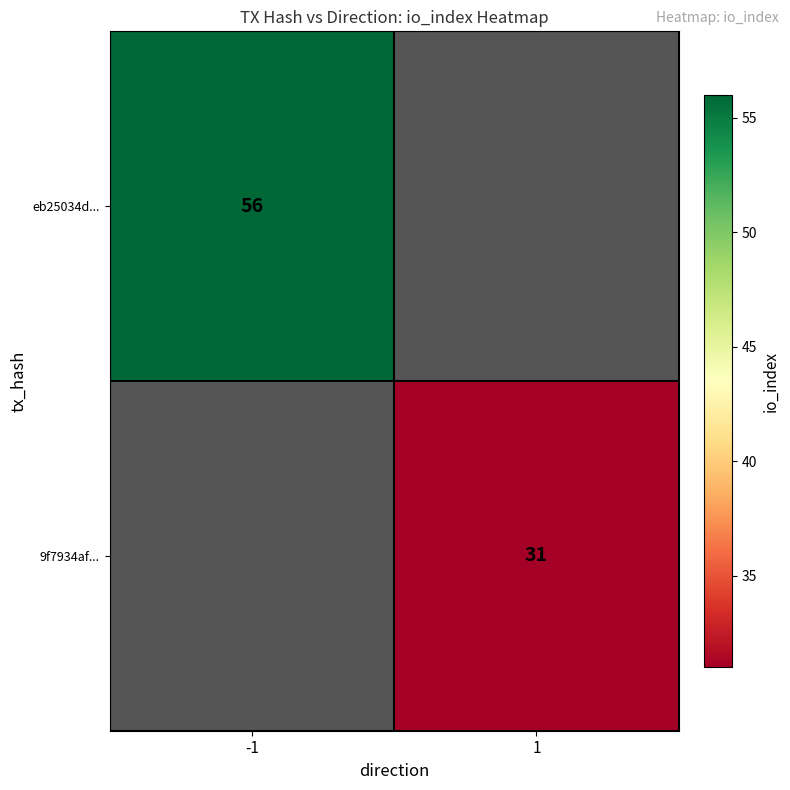

What is the minimum value shown in the chart?

31.0